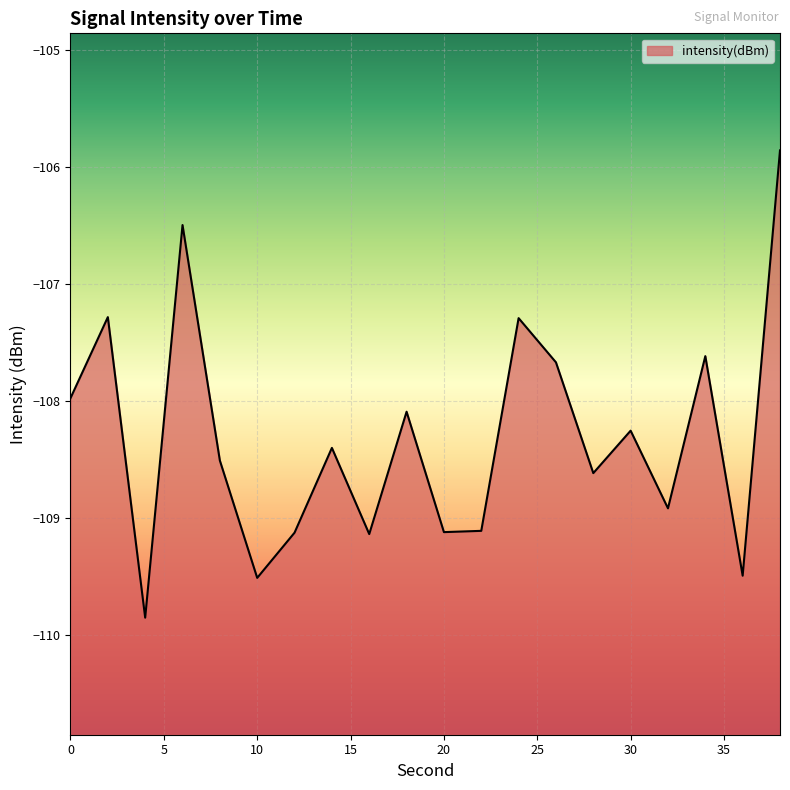

How many lines are shown in the chart?

1